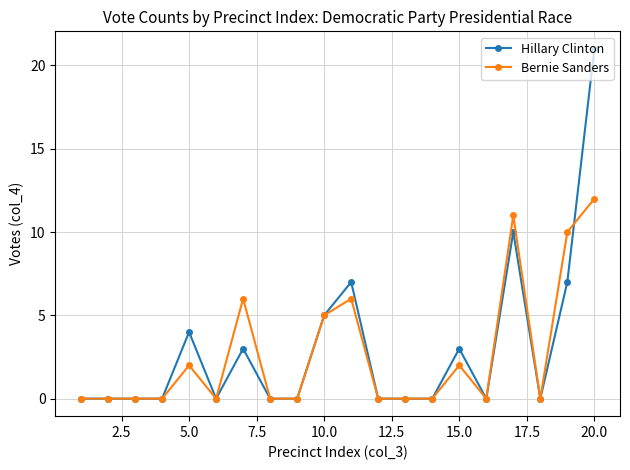

True or false: Hillary Clinton has more than 2 points higher than both neighbors.

True